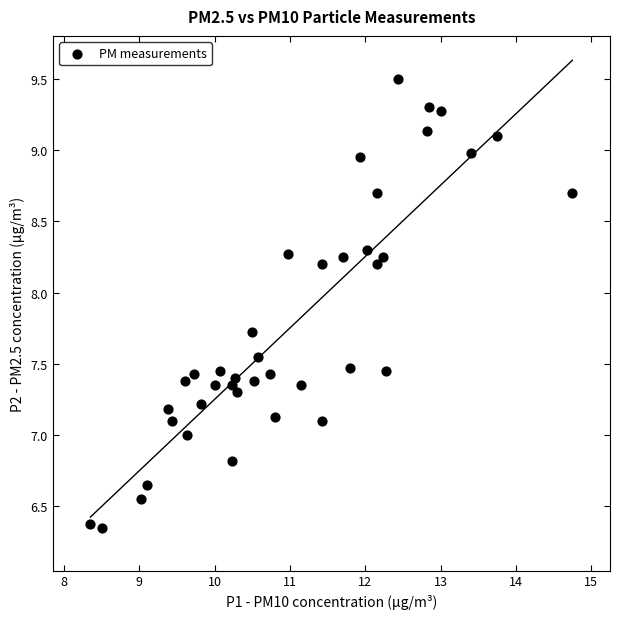

What is the range of X values (max minus min)?

6.4